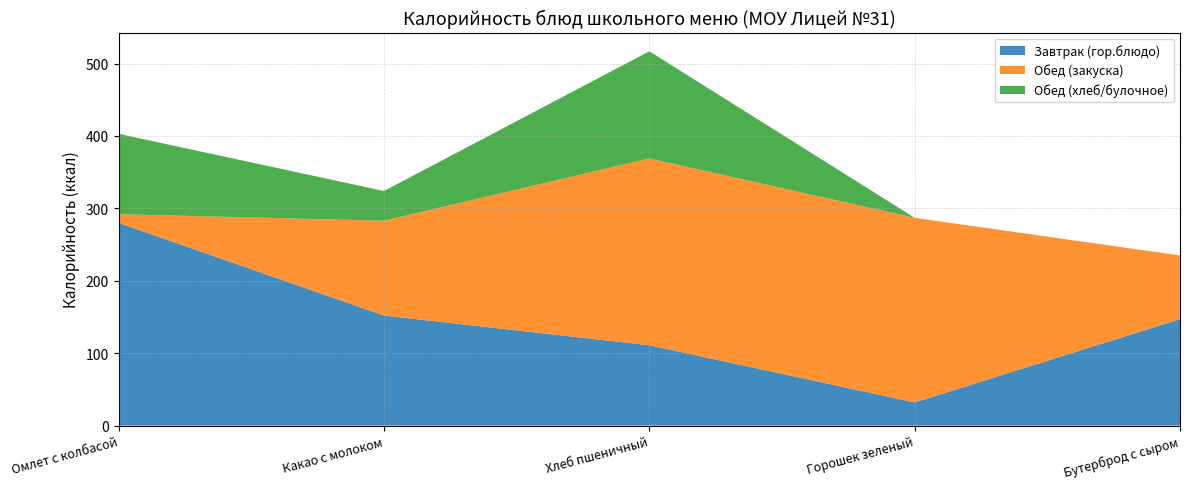

Reading left to right, transcribe all the data shown in this chart.

Завтрак (гор.блюдо): Омлет с колбасой=280	Какао с молоком=152	Хлеб пшеничный=111	Горошек зеленый=32	Бутерброд с сыром=147
Обед (закуска): Омлет с колбасой=12	Какао с молоком=131	Хлеб пшеничный=258	Горошек зеленый=255	Бутерброд с сыром=88
Обед (хлеб/булочное): Омлет с колбасой=111	Какао с молоком=41	Хлеб пшеничный=148	Горошек зеленый=0	Бутерброд с сыром=0